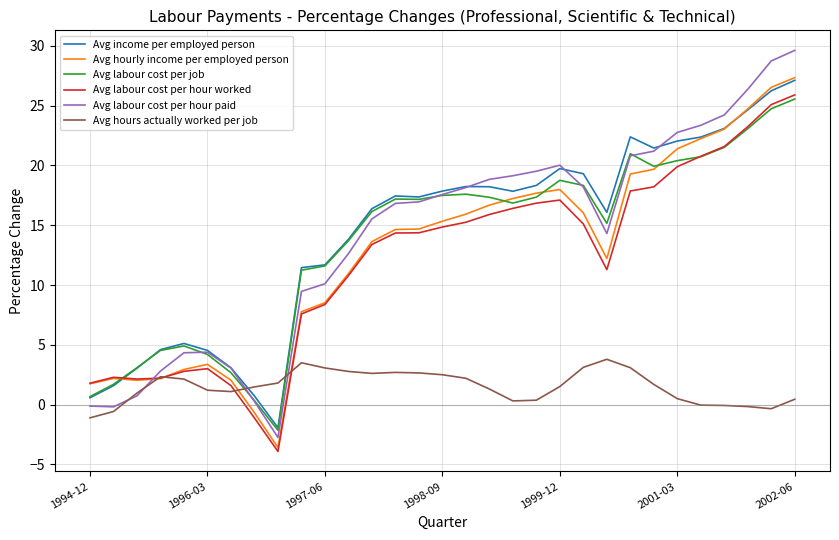

What is the minimum value for Avg income per employed person?

-1.9